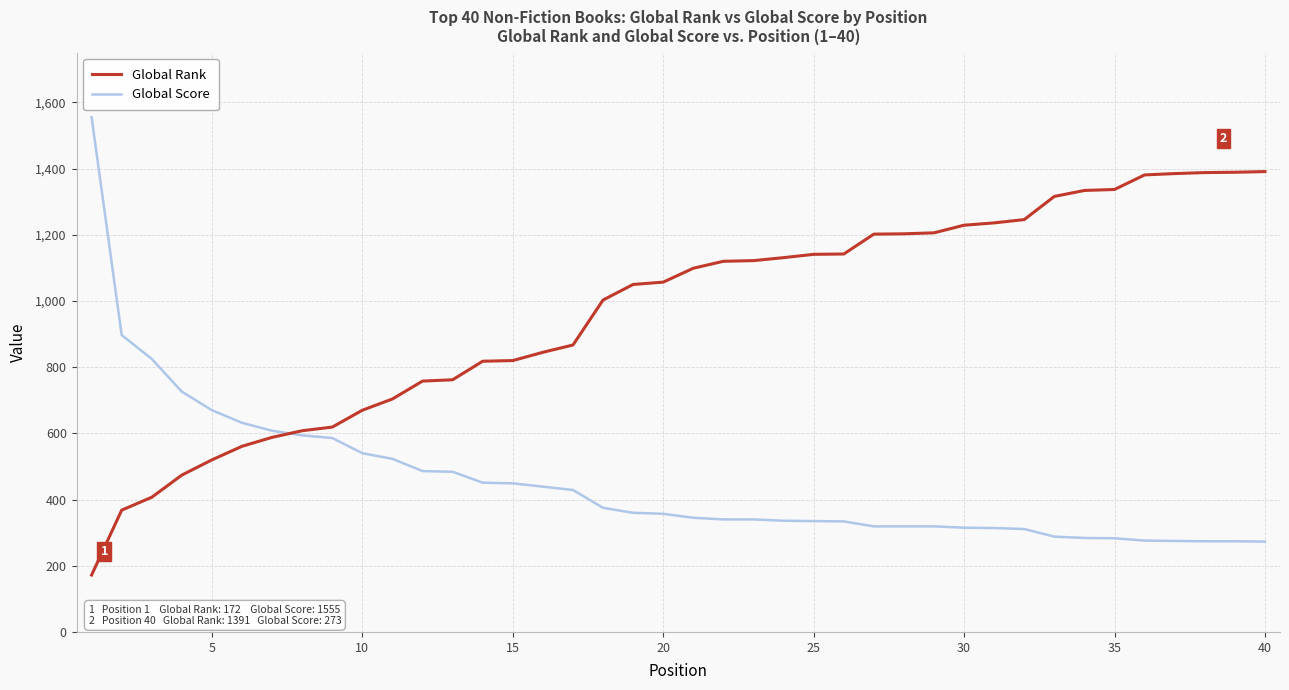

List the series in order of their overall mean, lowest first.

Global Score, Global Rank